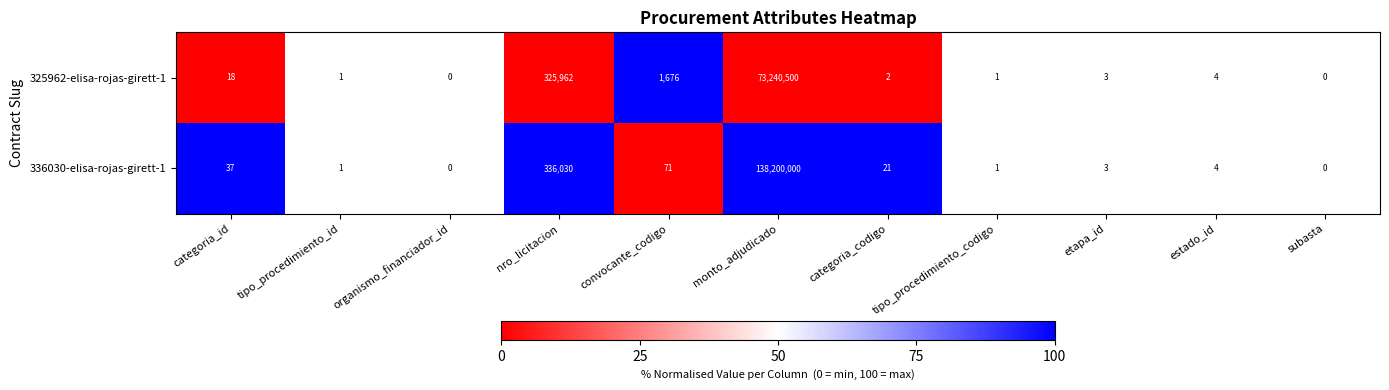

What is the difference between the maximum and minimum values in the 325962-elisa-rojas-girett-1 series?

73240500